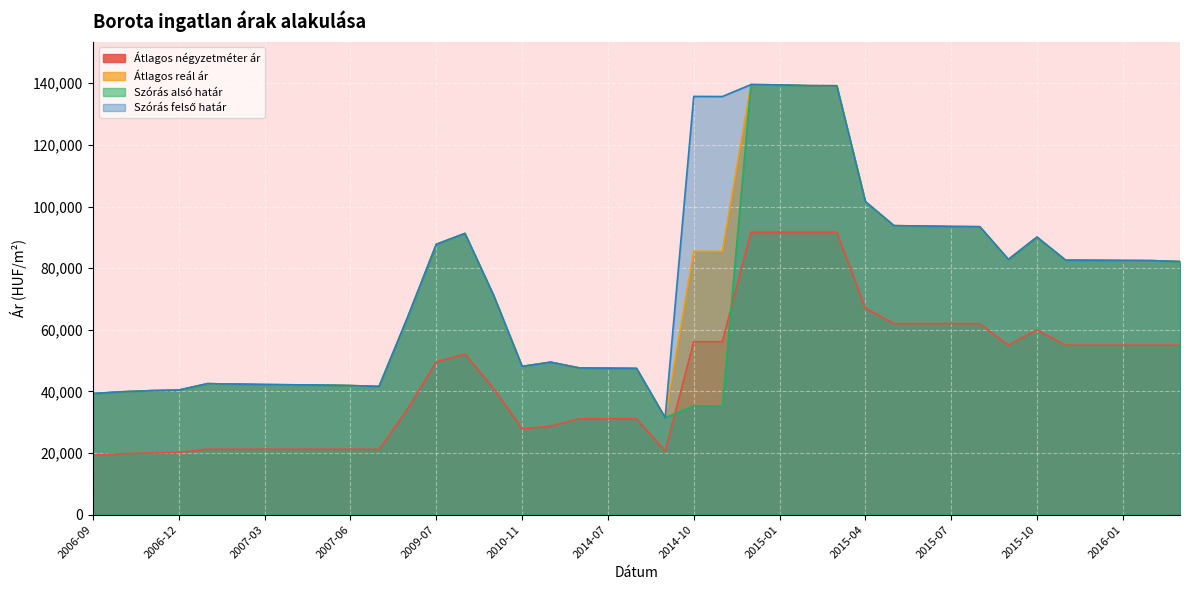

True or false: Átlagos négyzetméter ár and Átlagos reál ár cross at least once.

False